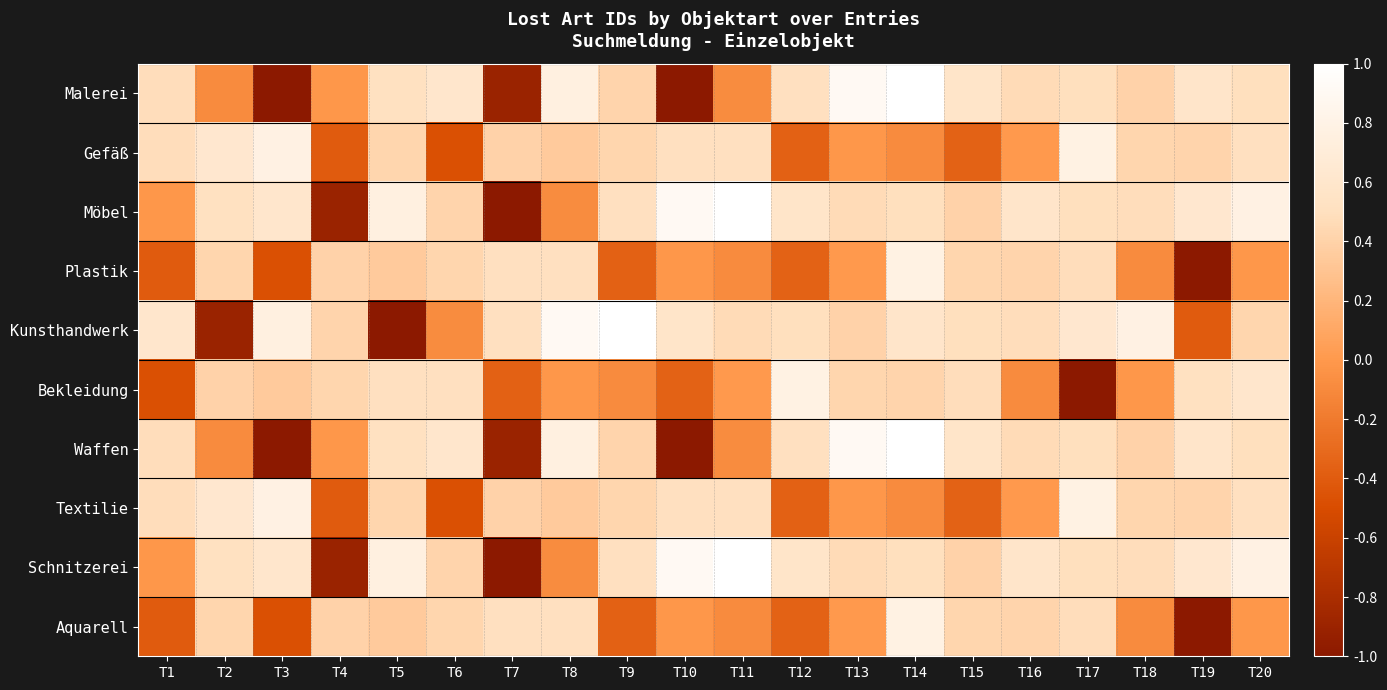

What is the minimum value shown in the chart?

-1.0